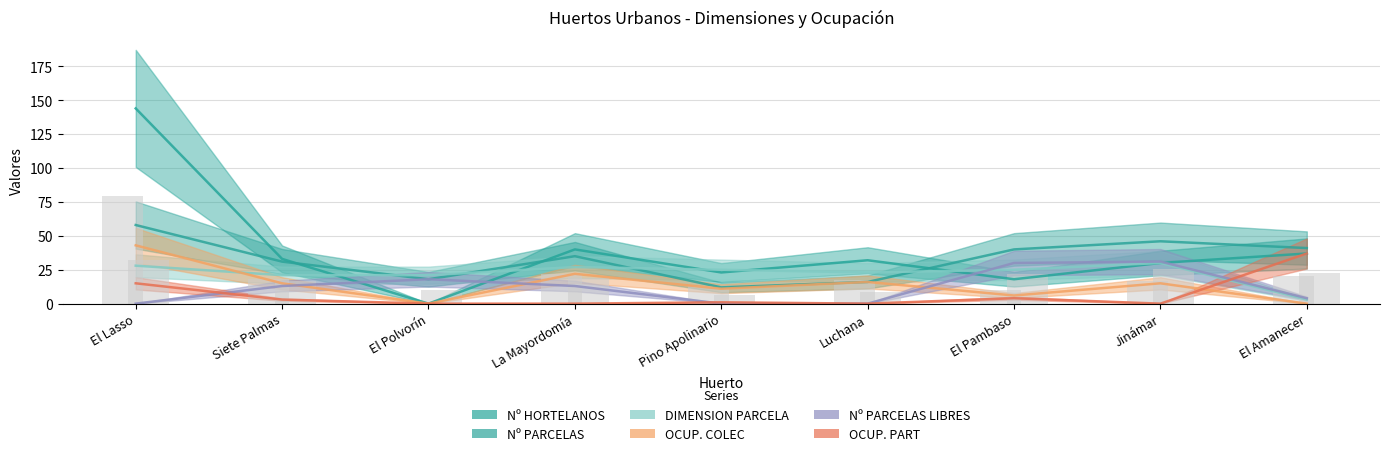

How many positive values does the OCUP. PART series have?

5